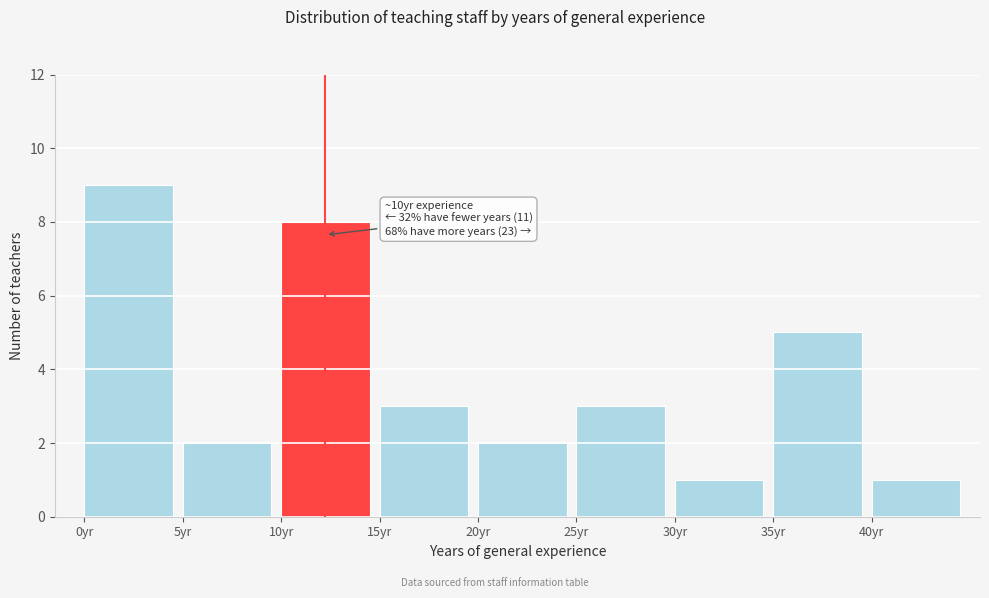

Reading right to left, transcribe all the data shown in this chart.

1	5	1	3	2	3	8	2	9